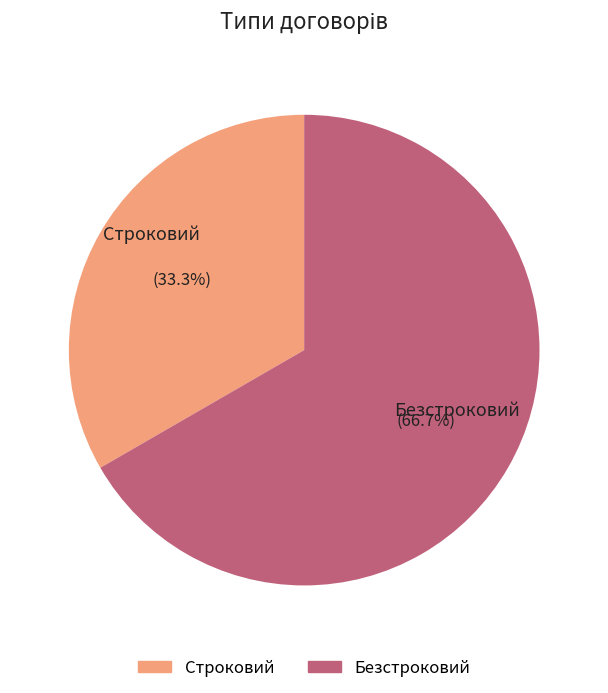

To the nearest percent, what is the combined percentage of Строковий and Безстроковий?

100%